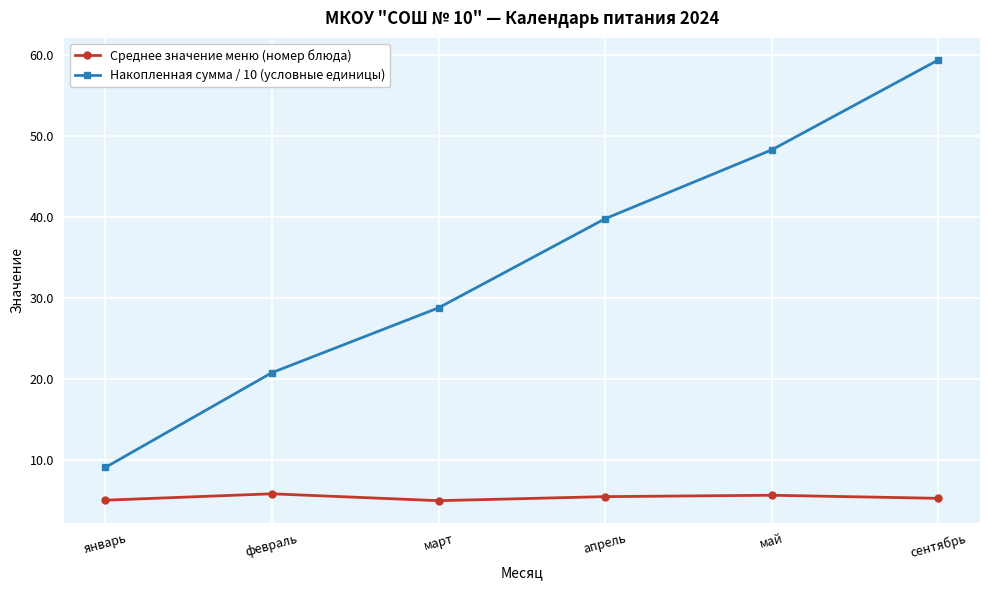

Which series has the widest spread of values?

Накопленная сумма / 10 (условные единицы)